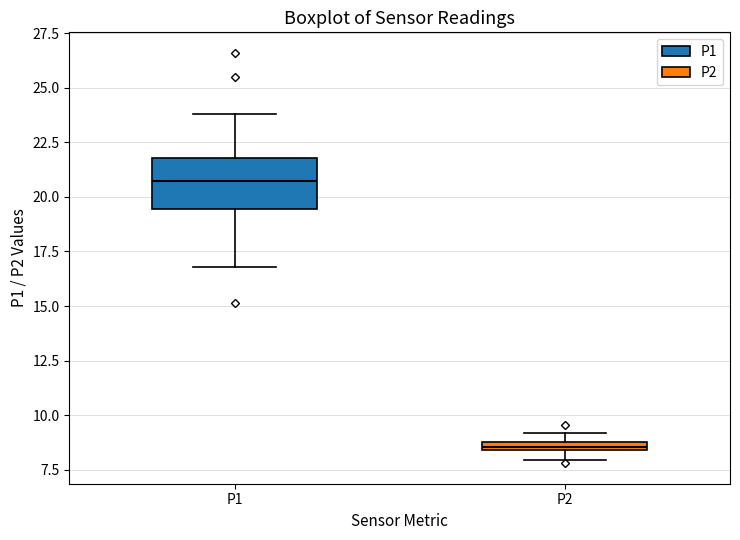

Which box has the highest median line?

P1